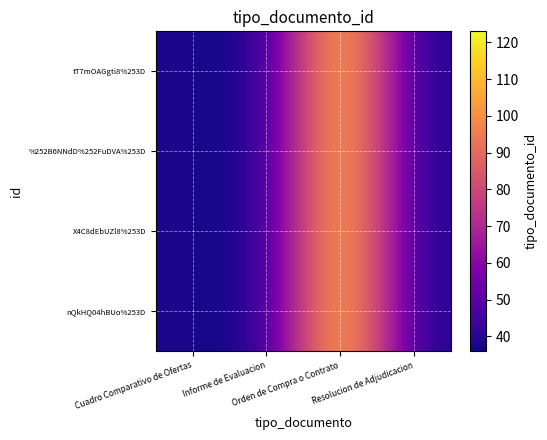

Reading left to right, extract all data points from this chart.

tT7mOAGgti8%253D: Cuadro Comparativo de Ofertas=38	Informe de Evaluacion=36	Orden de Compra o Contrato=123	Resolucion de Adjudicacion=37
%252B6NNdD%252FuDVA%253D: Cuadro Comparativo de Ofertas=38	Informe de Evaluacion=36	Orden de Compra o Contrato=123	Resolucion de Adjudicacion=37
X4C8dEbUZl8%253D: Cuadro Comparativo de Ofertas=38	Informe de Evaluacion=36	Orden de Compra o Contrato=123	Resolucion de Adjudicacion=37
nQkHQ04hBUo%253D: Cuadro Comparativo de Ofertas=38	Informe de Evaluacion=36	Orden de Compra o Contrato=123	Resolucion de Adjudicacion=37